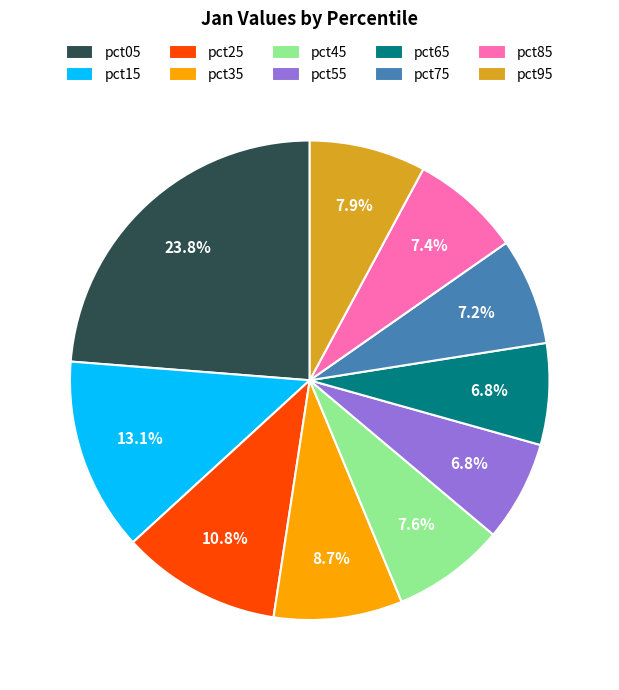

The pct35 slice represents 2% of the pie. True or false?

False